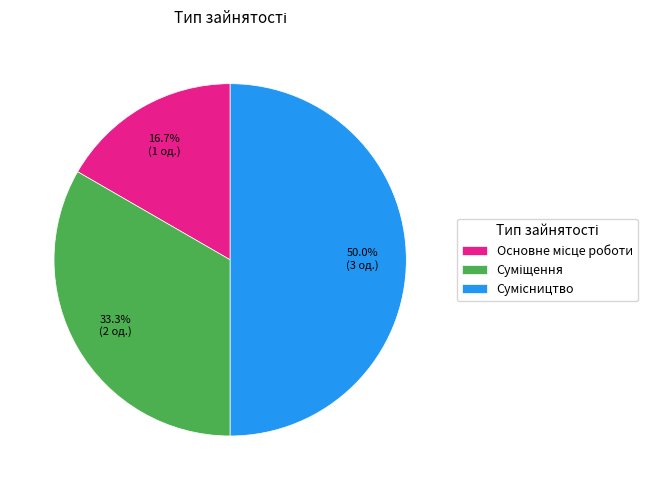

What percentage do Суміщення and Сумісництво together represent?

83.3%